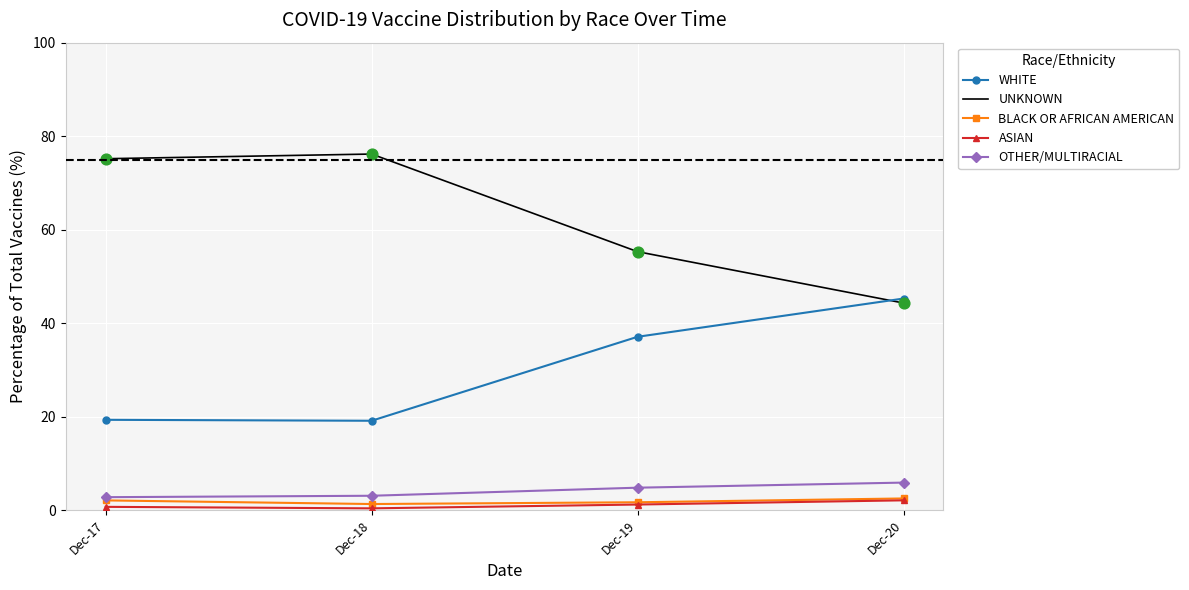

What is the total value across all series at Dec-17?

100.0